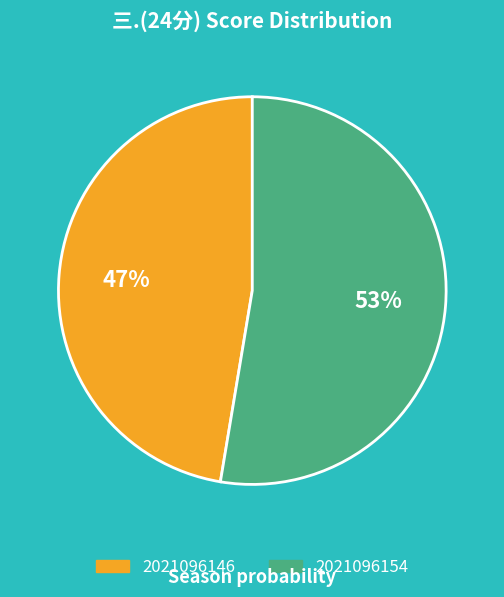

What percentage is the 2021096146 slice, to the nearest percent?

47%